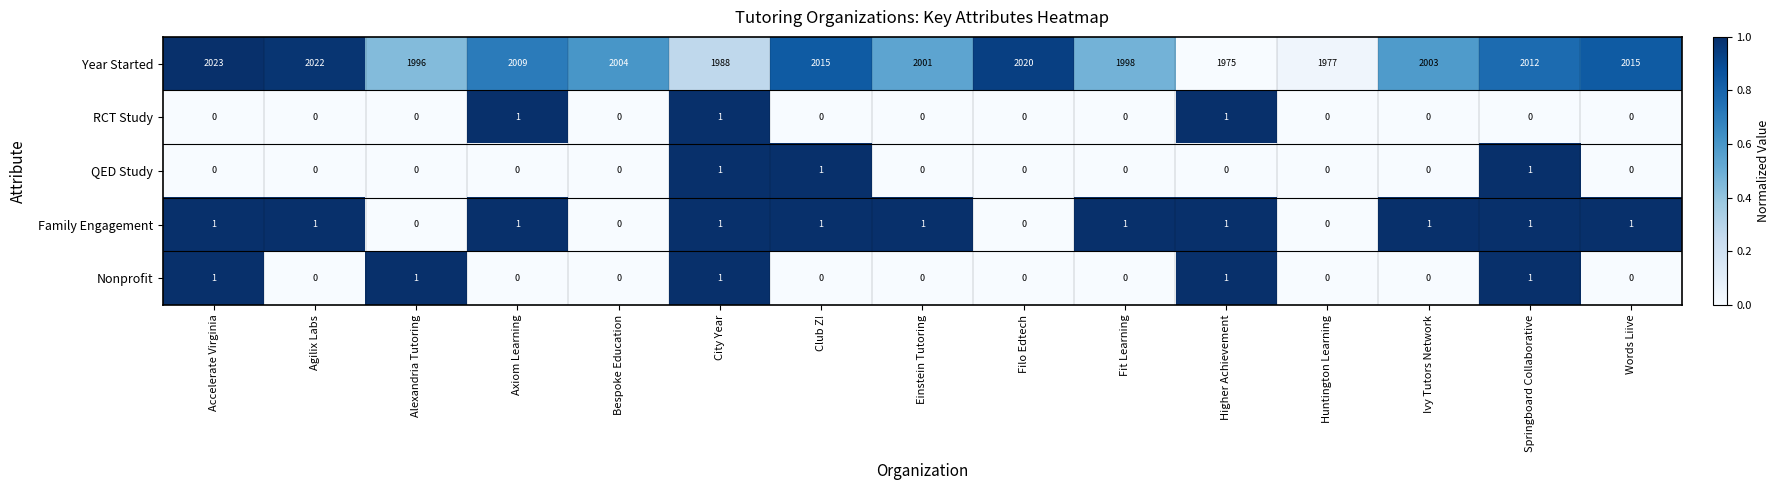

Count the number of data series in this chart.

5